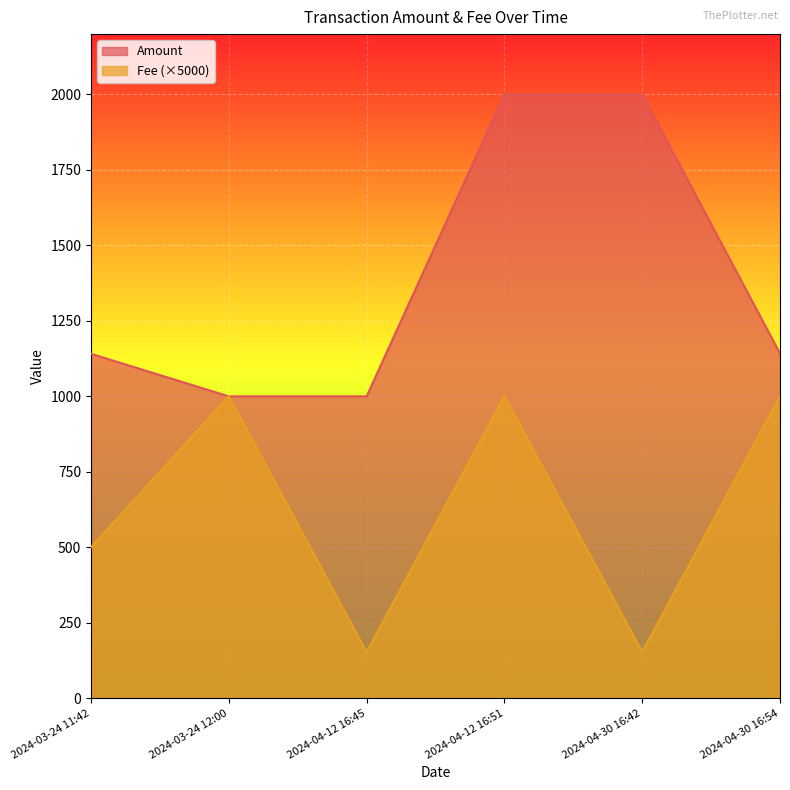

Which series has the widest spread of values?

Amount